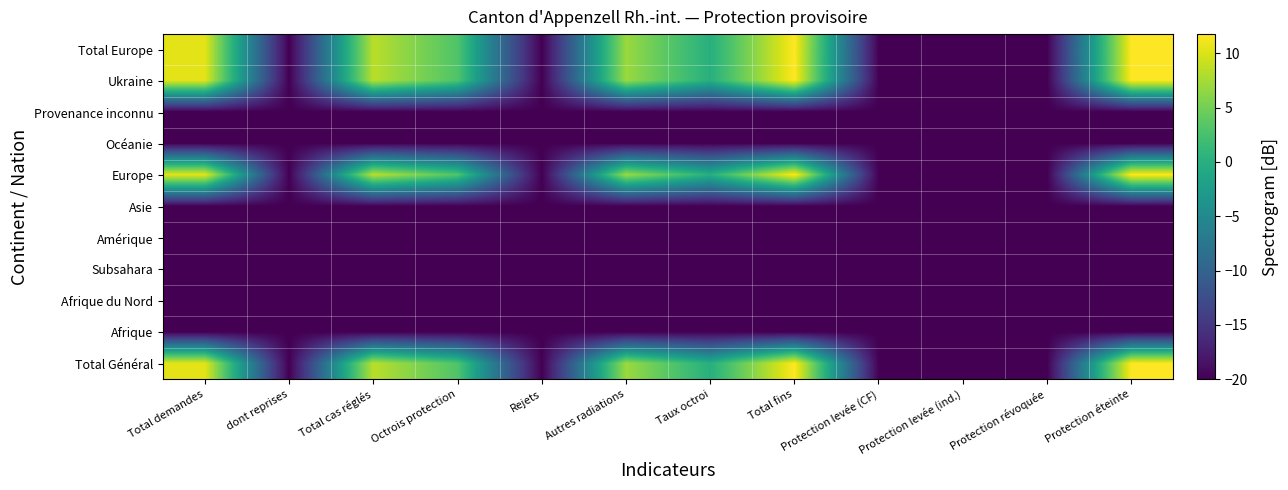

At which category is the sum across all series the highest?

Total fins